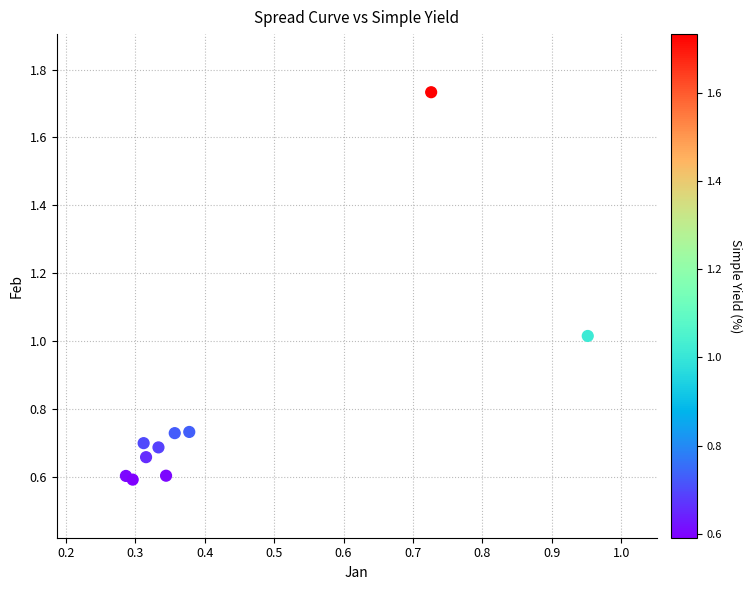

What is the range of Y values (max minus min)?

1.1